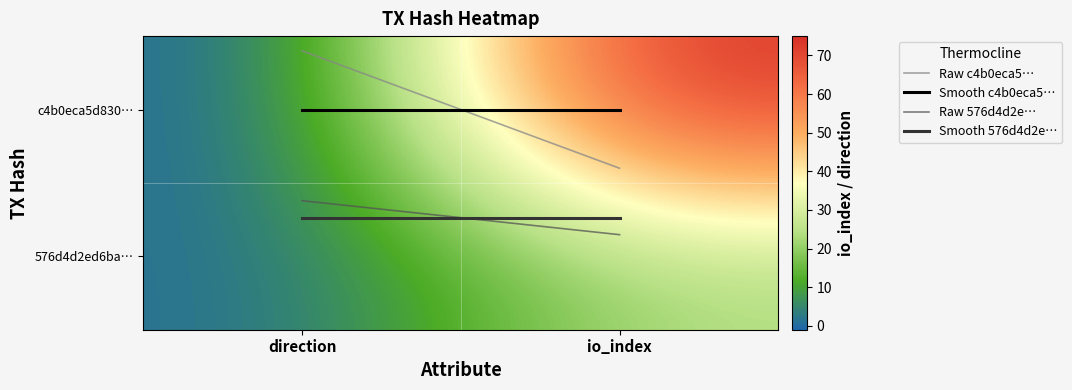

Which category has the lowest value across all series?

direction